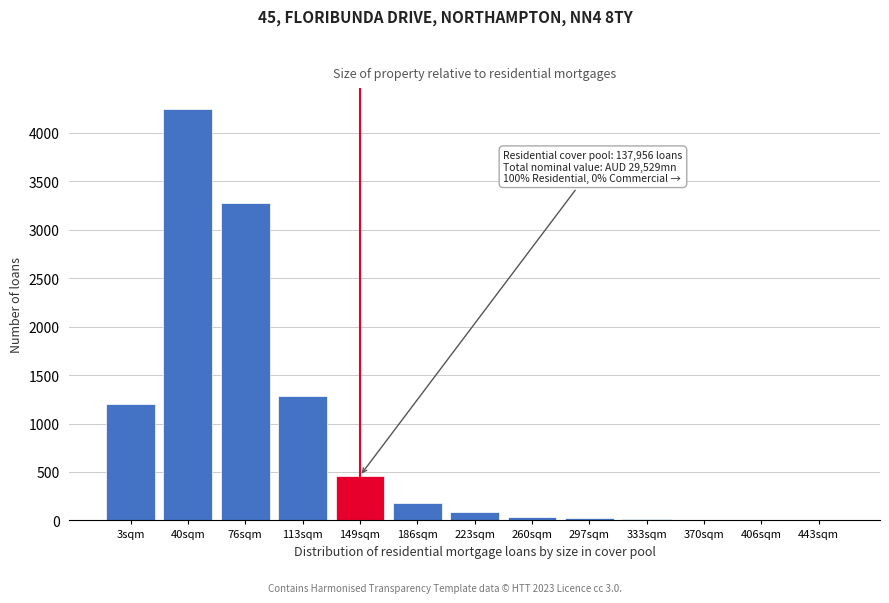

What is the sum of all values?

10820